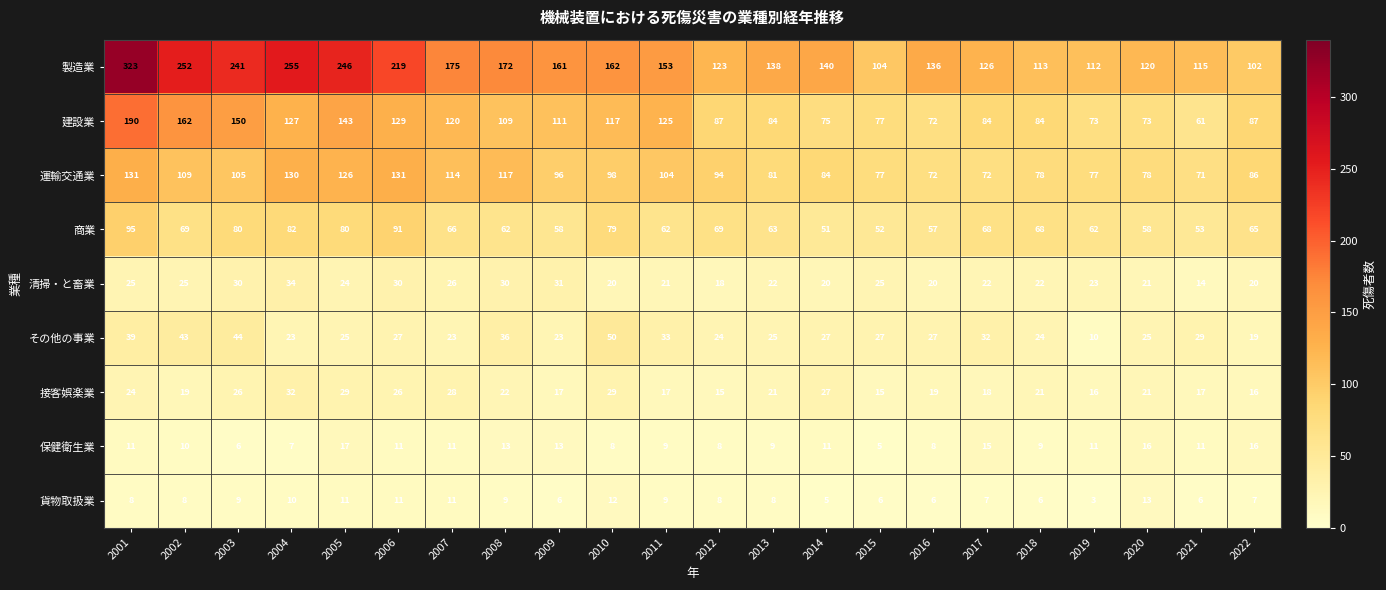

Which category has the lowest value across all series?

2019